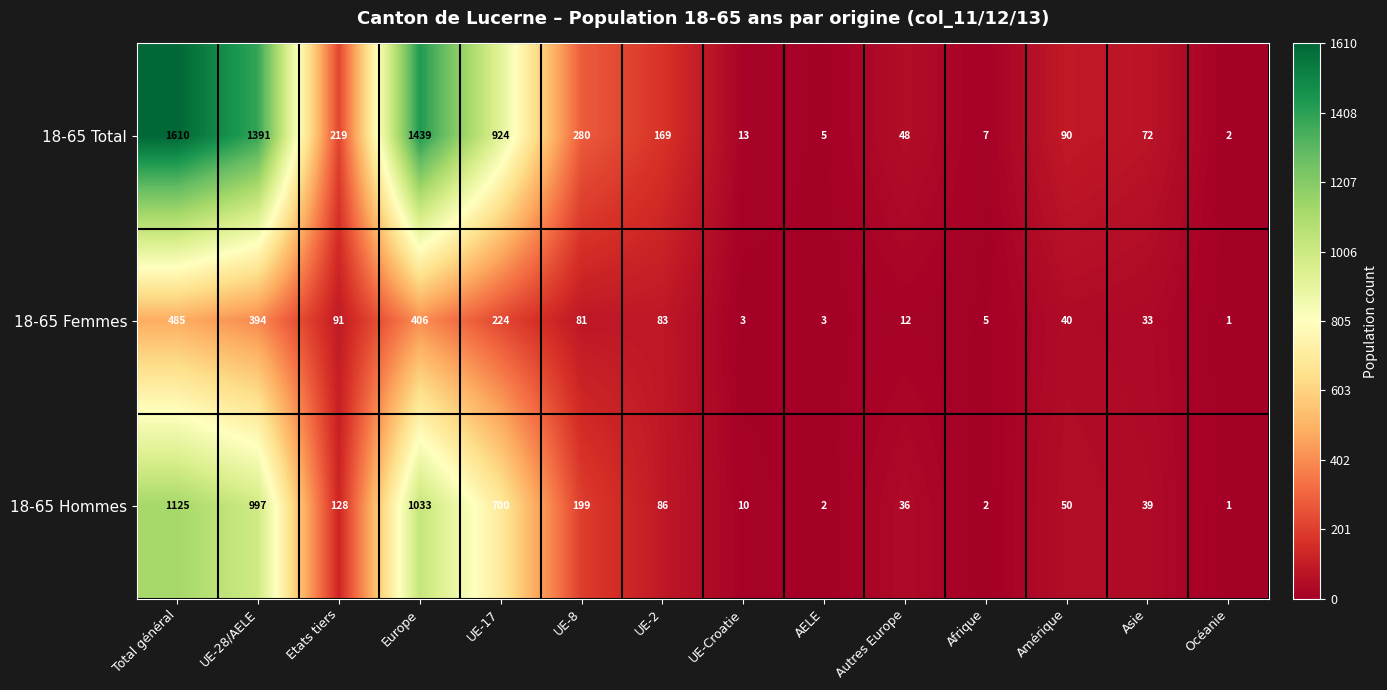

Which series changed the most between UE-8 and UE-Croatie?

18-65 Total